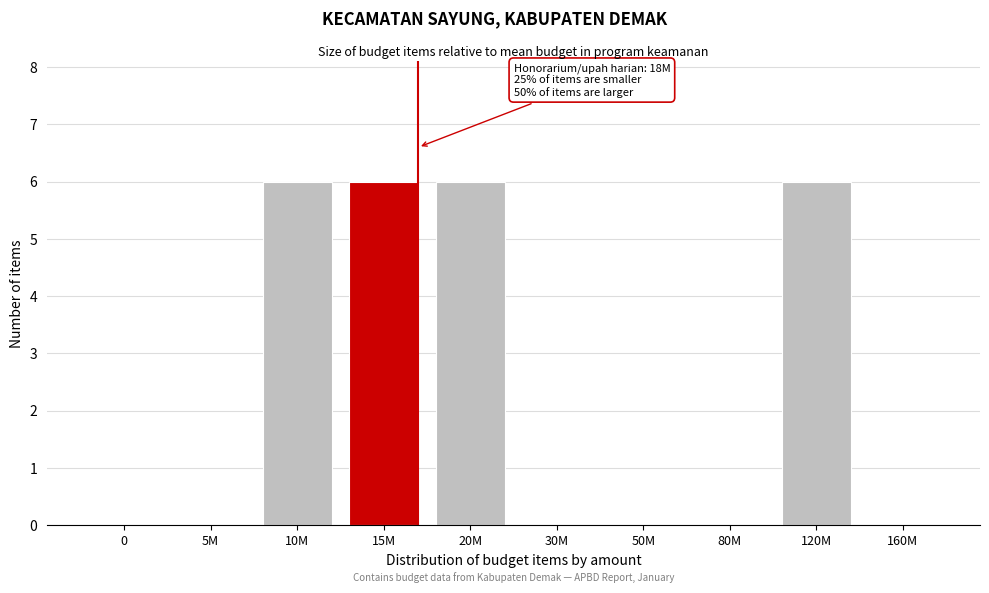

Reading left to right, what are all the values shown in this chart?

0=0	5M=0	10M=6	15M=6	20M=6	30M=0	50M=0	80M=0	120M=6	160M=0